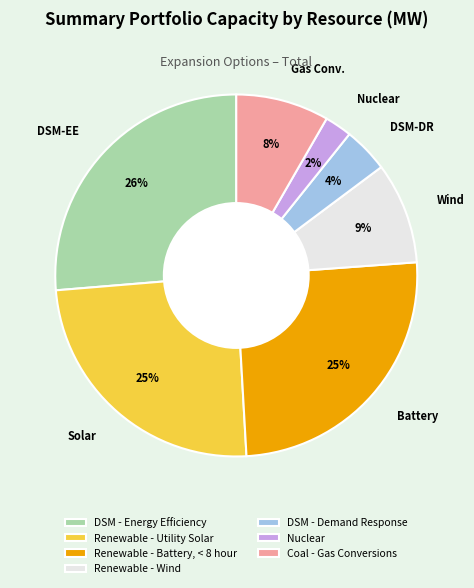

The Coal - Gas Conversions slice represents 8% of the pie. True or false?

True